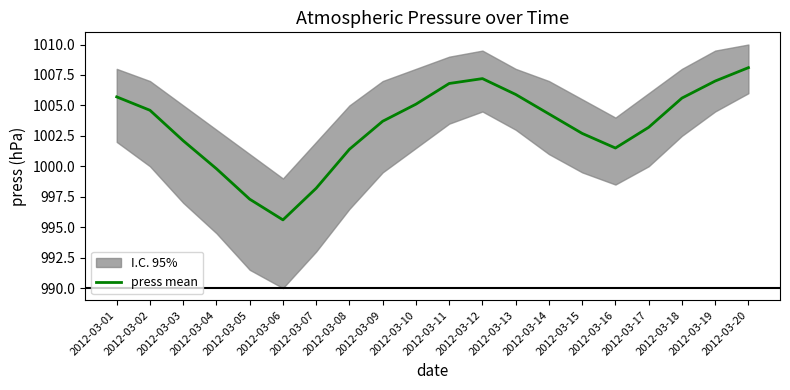

Is it true that the value at 2012-03-03 is 1425.2?

False